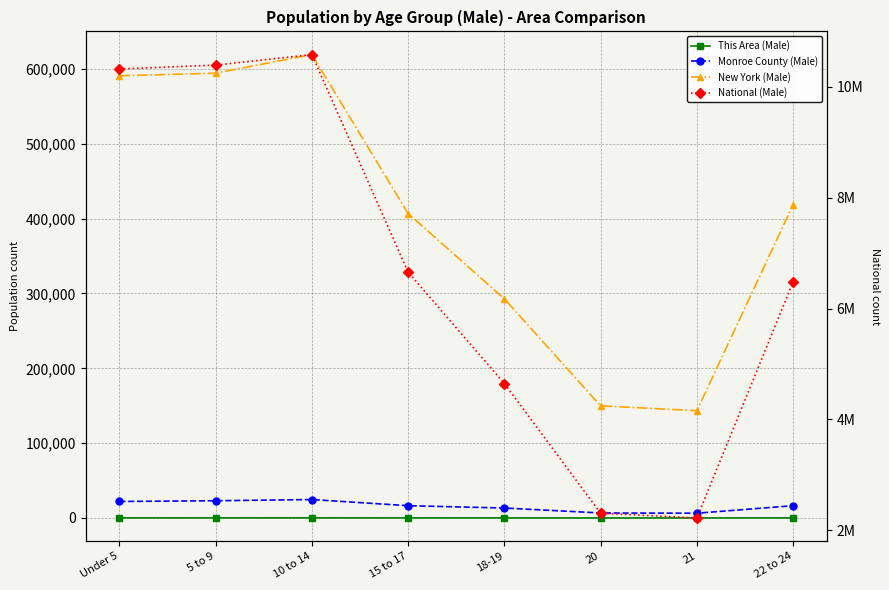

Which series changed the most between Under 5 and 21?

National (Male)